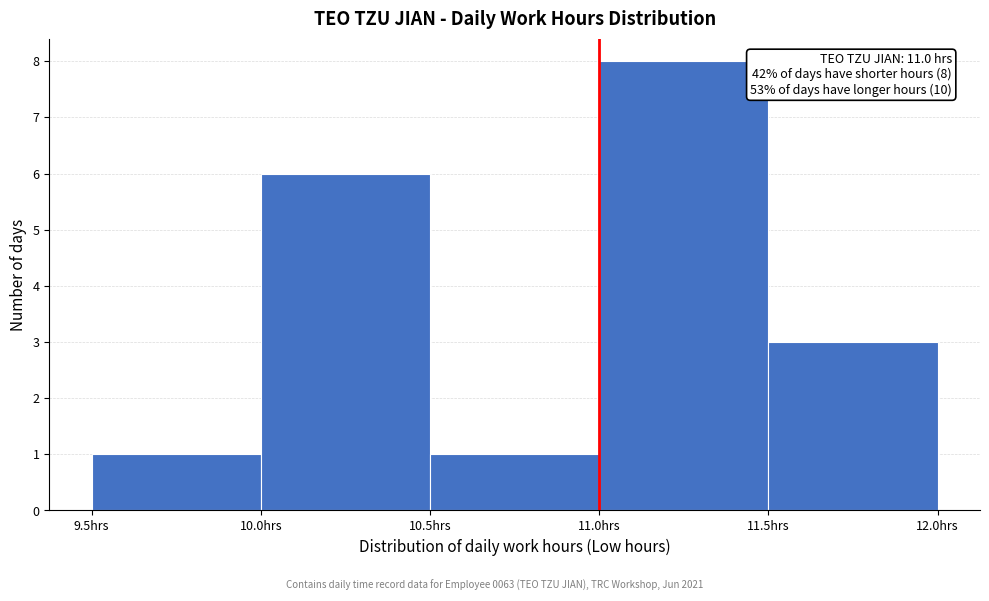

Over which range of the x-axis is the bar tallest?

11.0 to 11.5